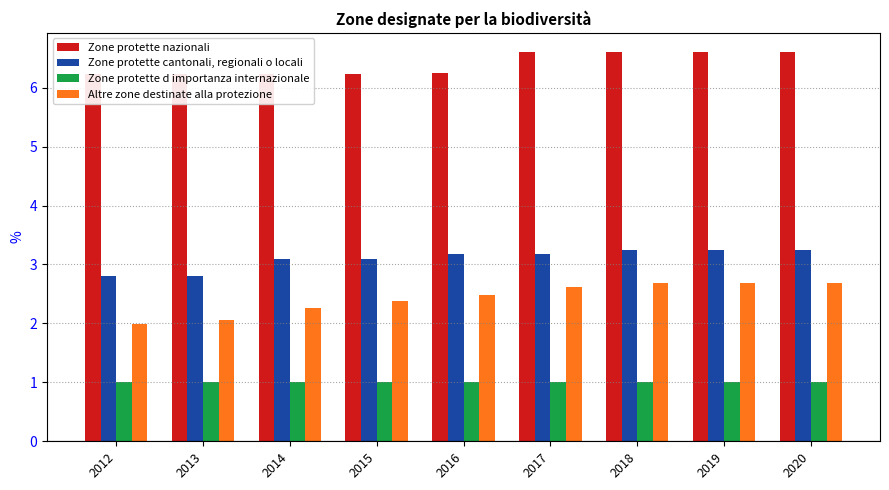

How many bars are there in each group?

4